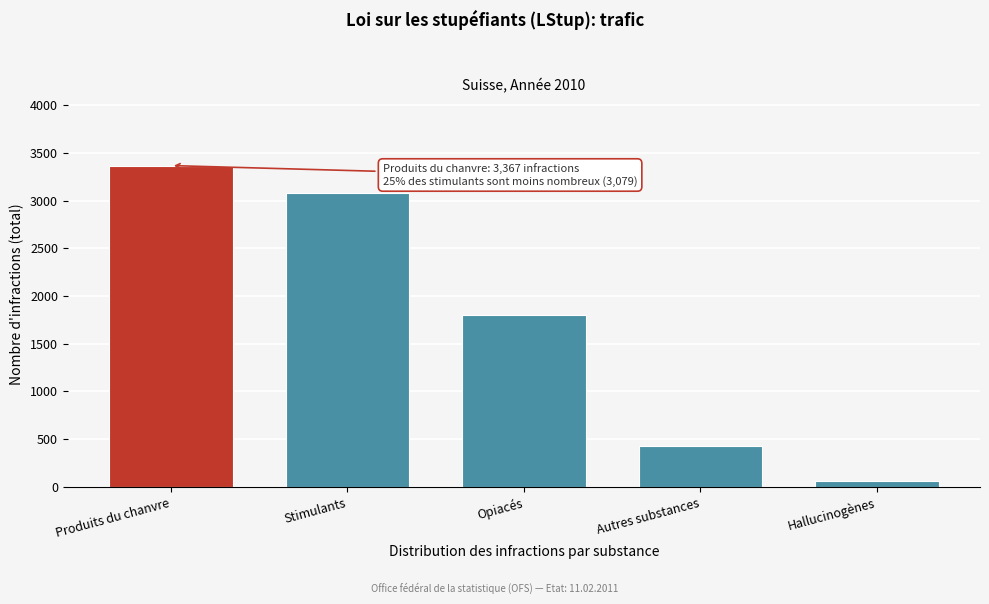

Reading right to left, list all the values displayed in this chart.

63	424	1803	3079	3367